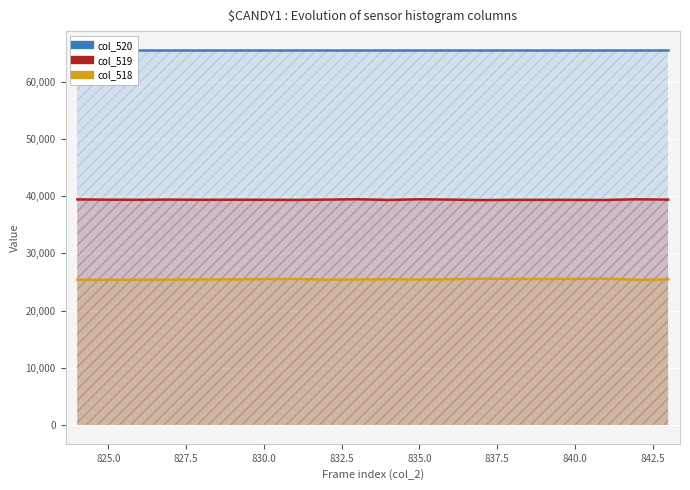

True or false: col_518 and col_519 cross at least once.

False